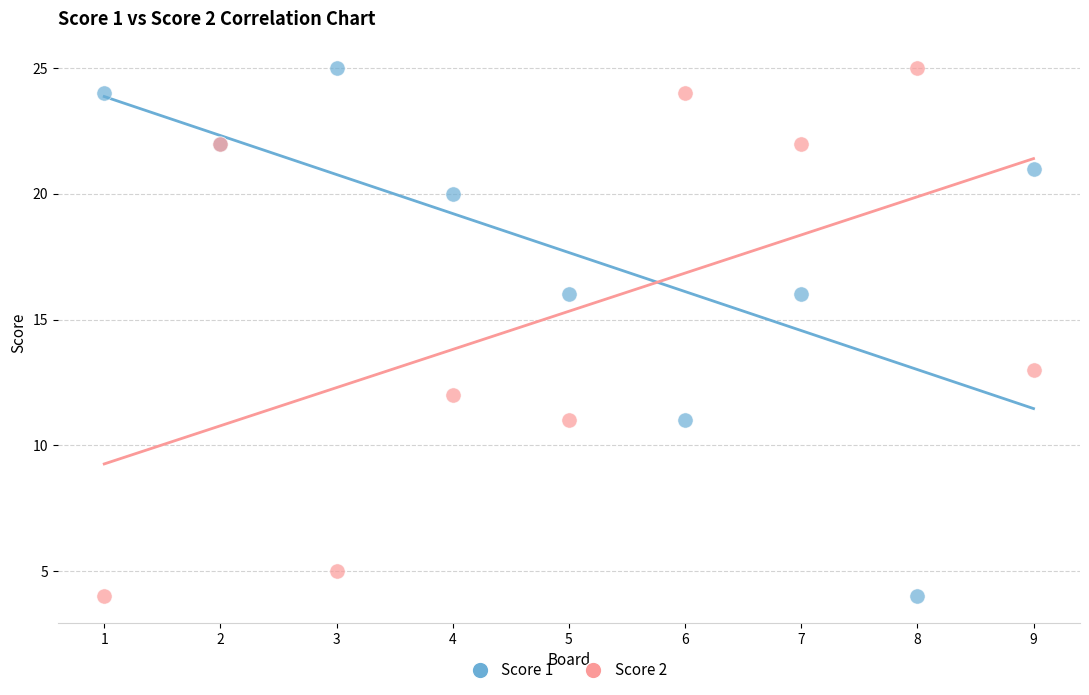

What is the X range (max minus min) for the scatter plot?

8